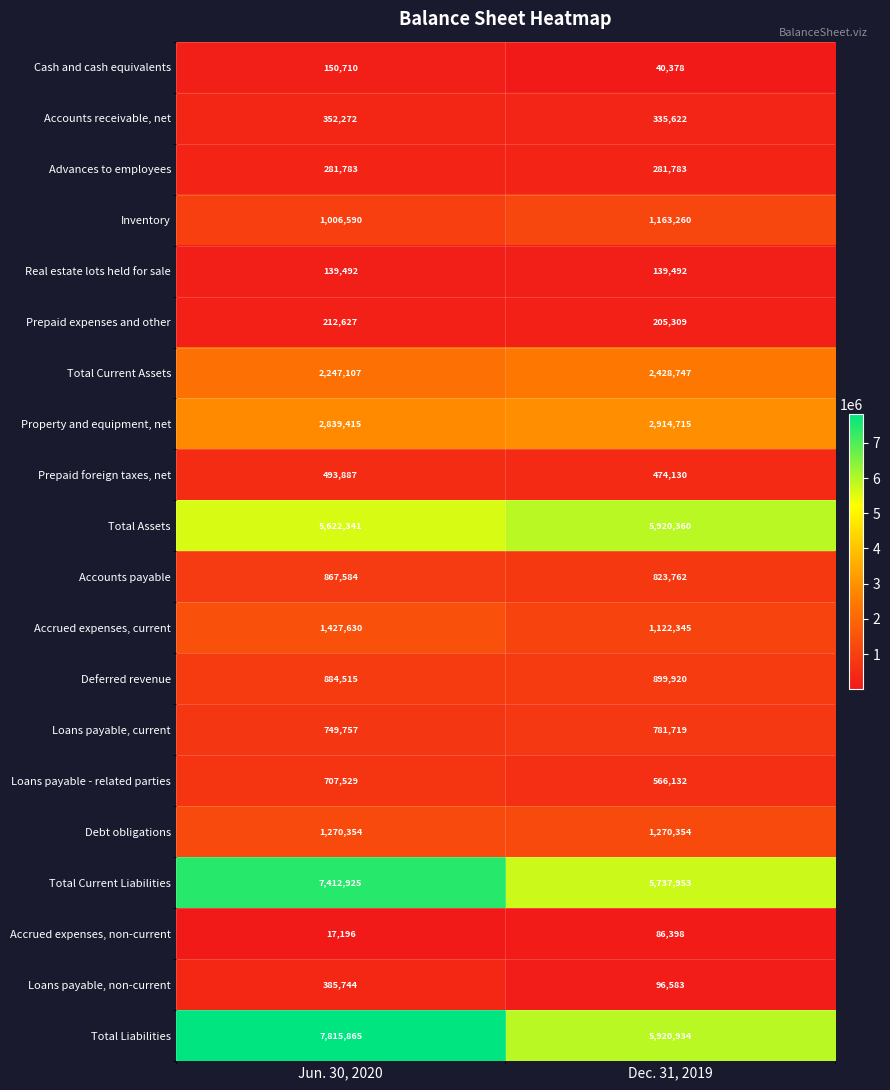

Which series has the largest range (max minus min)?

Total Liabilities